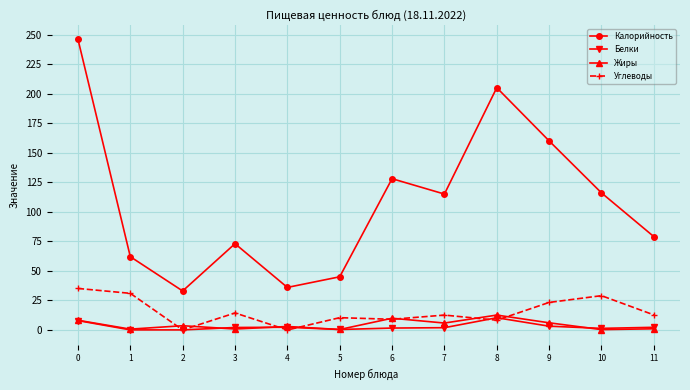

True or false: Углеводы and Калорийность intersect in this chart.

False